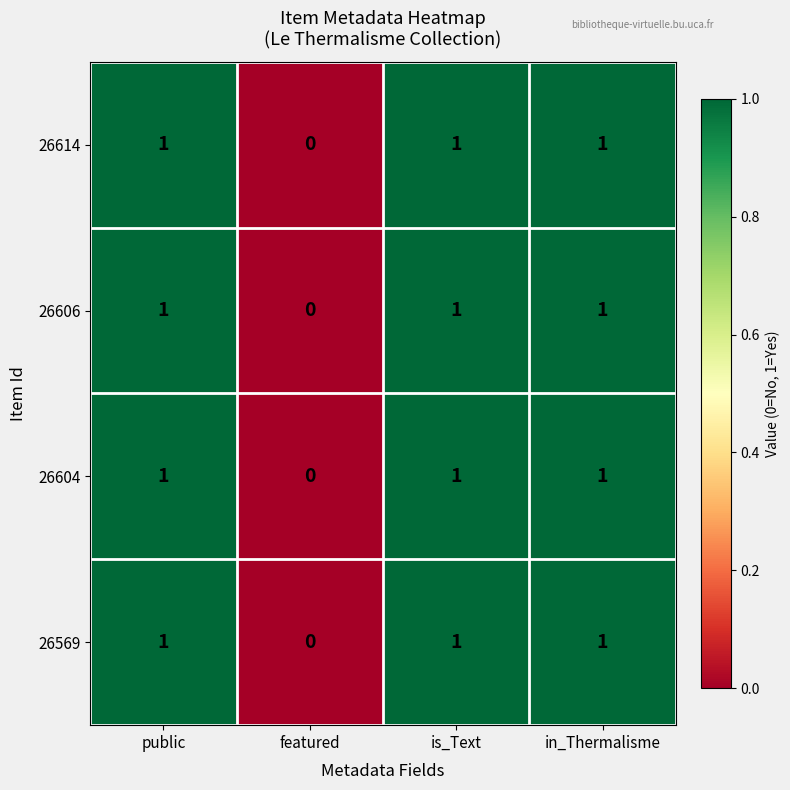

What is the total value across all series at is_Text?

4